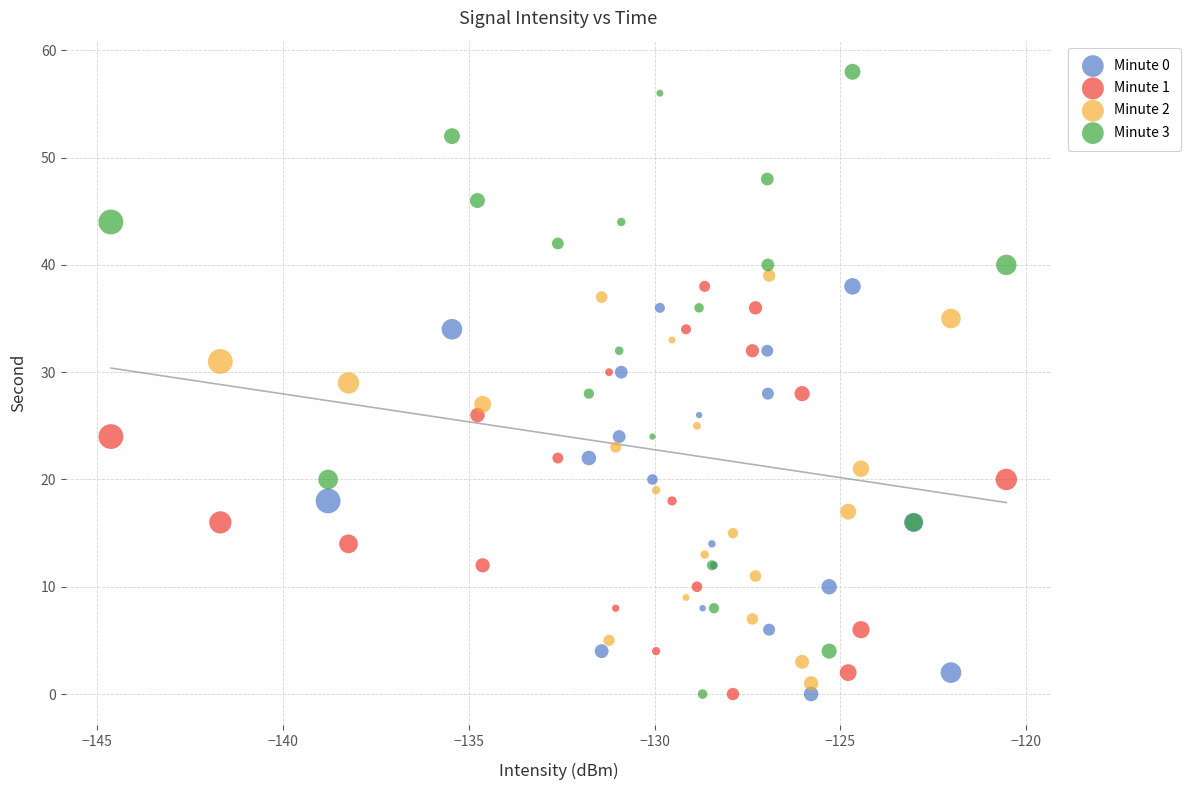

Which series reaches the maximum Y coordinate?

Minute 3